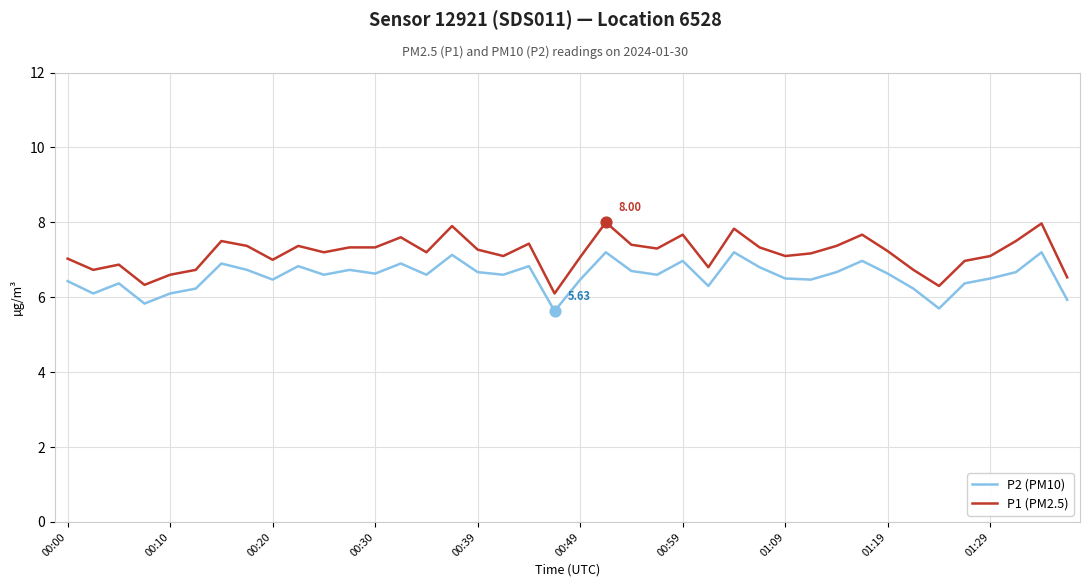

Which series has the largest total across all categories?

P1 (PM2.5)